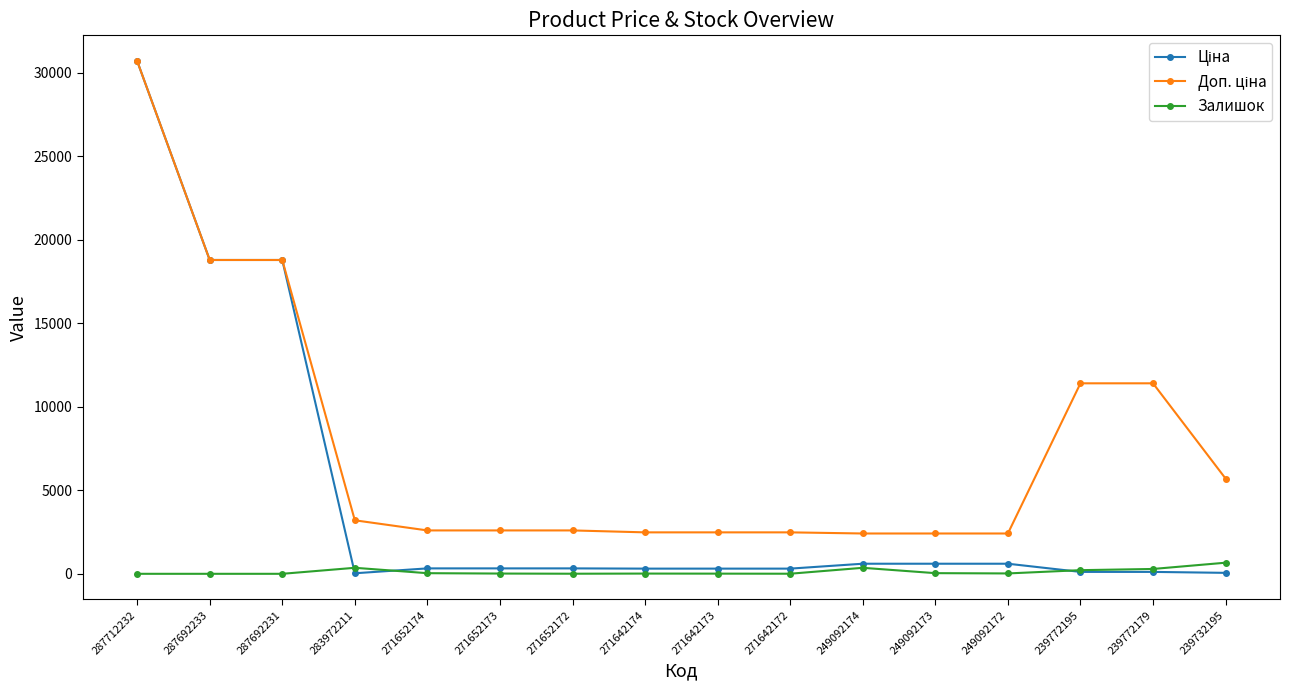

Which category has the highest value across all series?

287712232